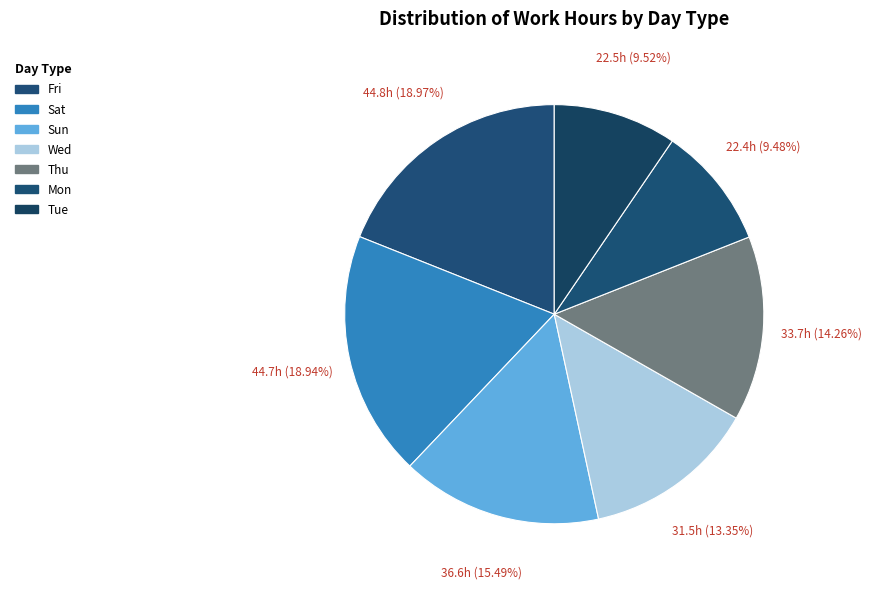

How many segments does this pie chart have?

7